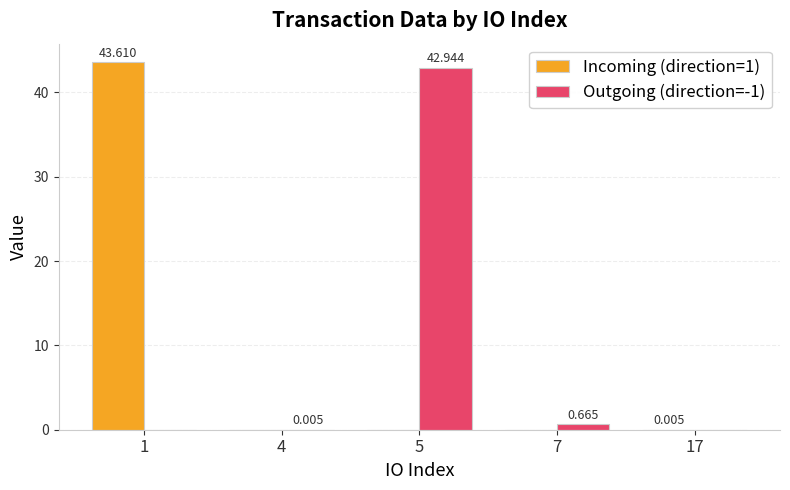

Does the chart contain stacked bars?

No